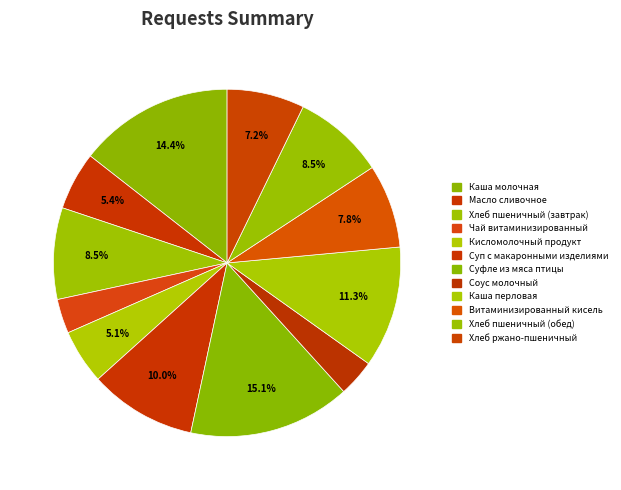

To the nearest percent, what is the average slice percentage?

8%